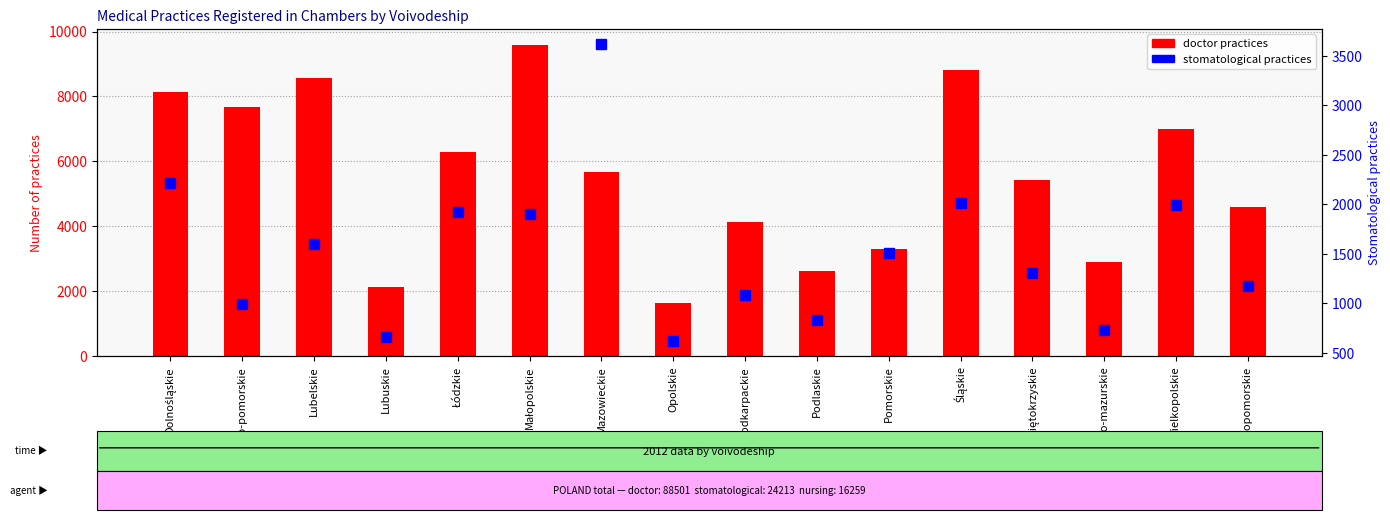

Does the chart contain any negative values?

No